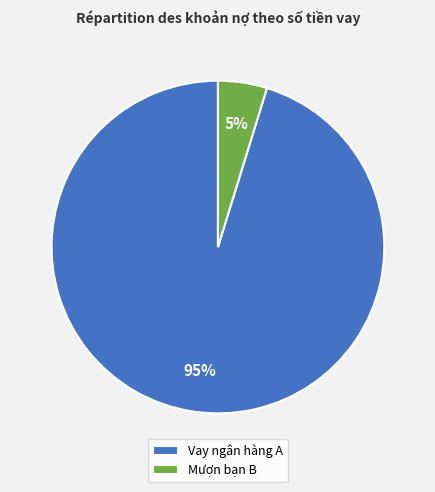

Do Mượn bạn B and Vay ngân hàng A together represent more than half of the pie?

Yes